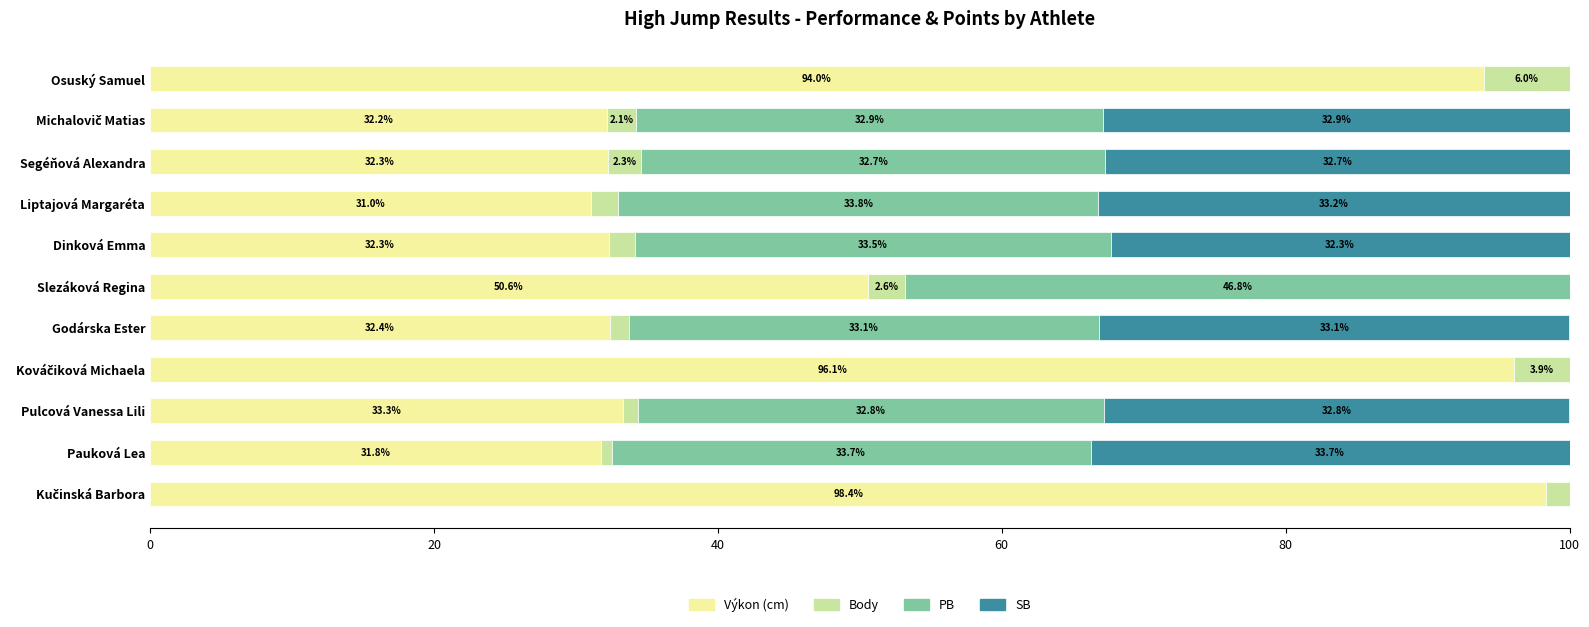

What is the maximum value for Výkon (cm)?

98.4